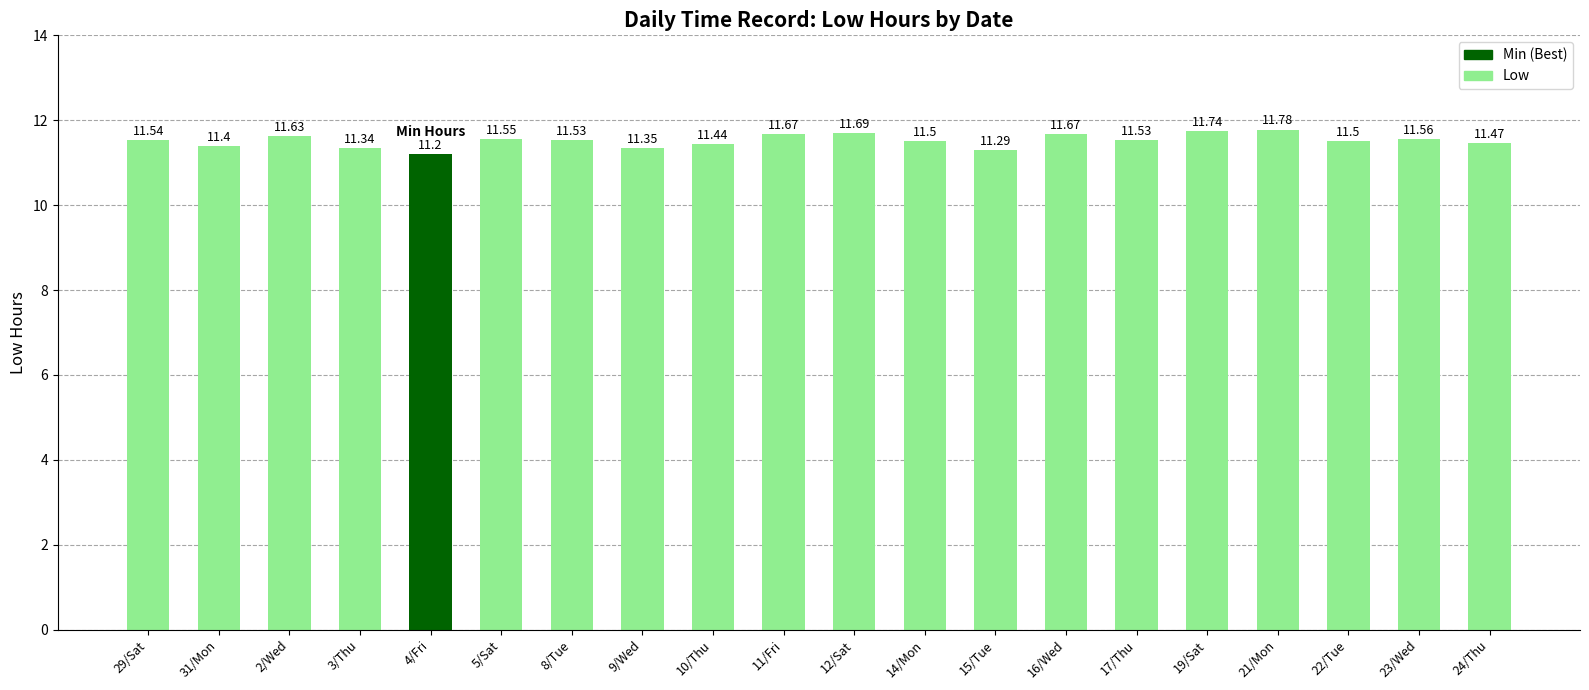

What is the sum of the values at 12/Sat and 5/Sat?

23.2